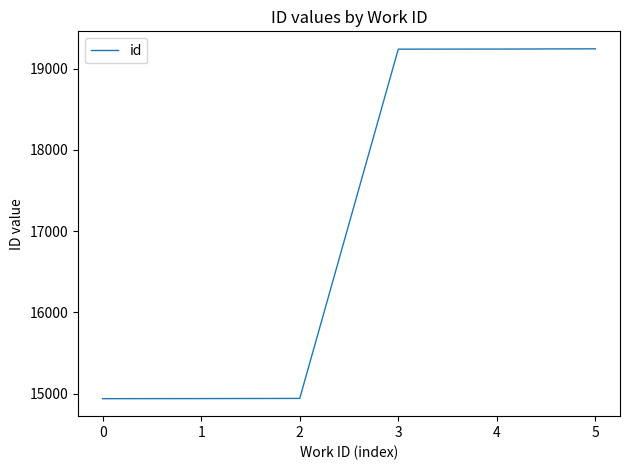

What is the difference between the values at 5 and 1?

4303